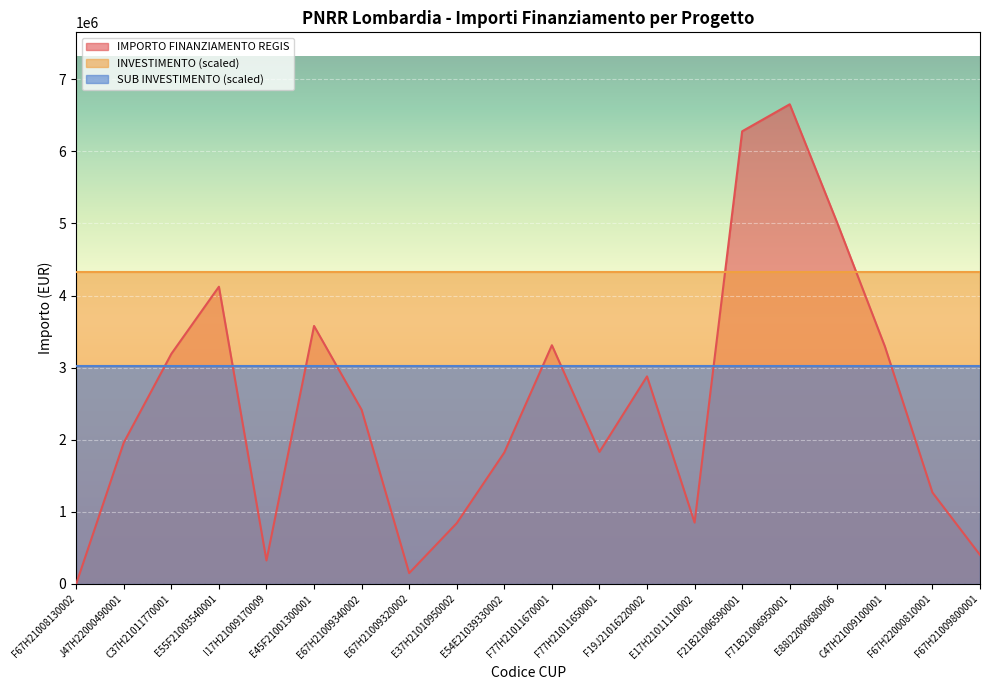

What is the average value of the IMPORTO FINANZIAMENTO REGIS series?

2508807.1